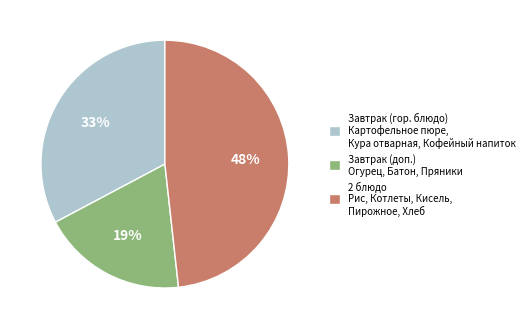

To the nearest percent, what portion does Завтрак (доп.) Огурец, Батон, Пряники represent?

19%